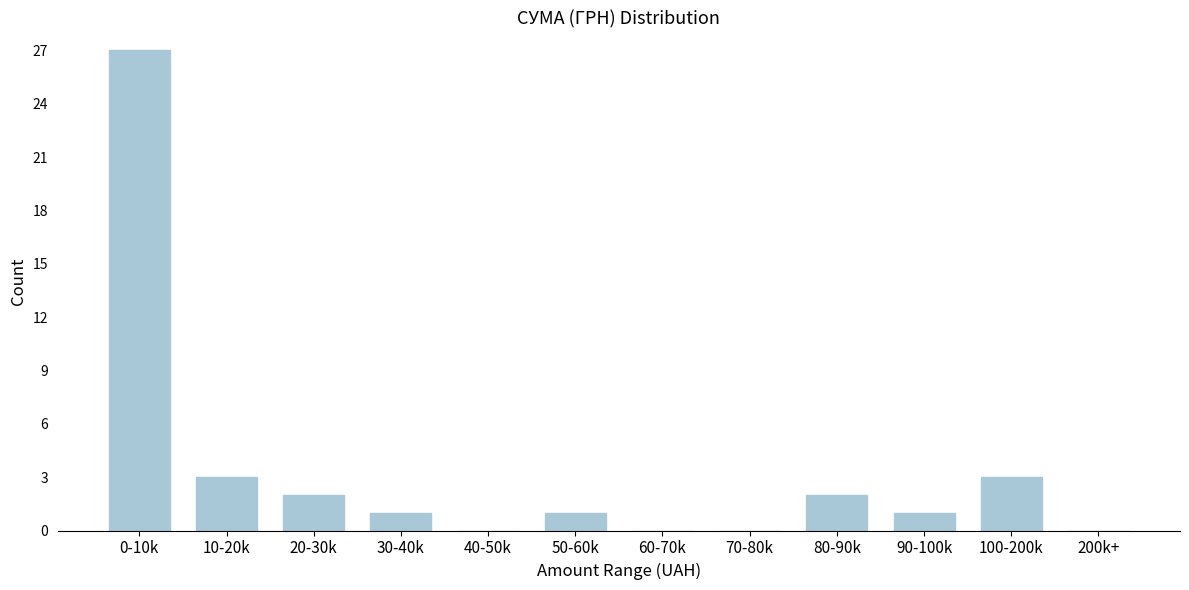

Reading right to left, list all the values displayed in this chart.

200k+=0	100-200k=3	90-100k=1	80-90k=2	70-80k=0	60-70k=0	50-60k=1	40-50k=0	30-40k=1	20-30k=2	10-20k=3	0-10k=27